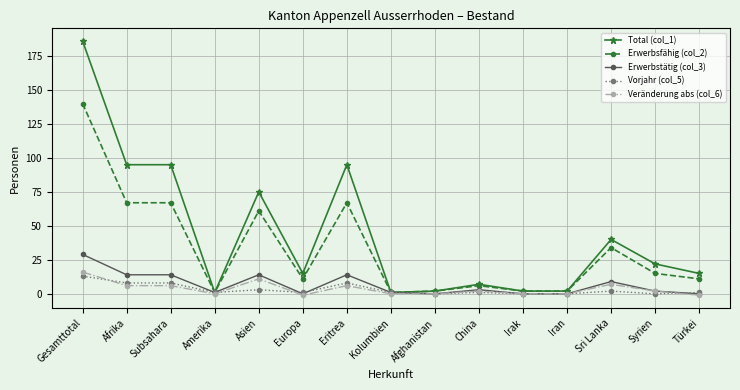

What is the maximum value shown in the chart?

186